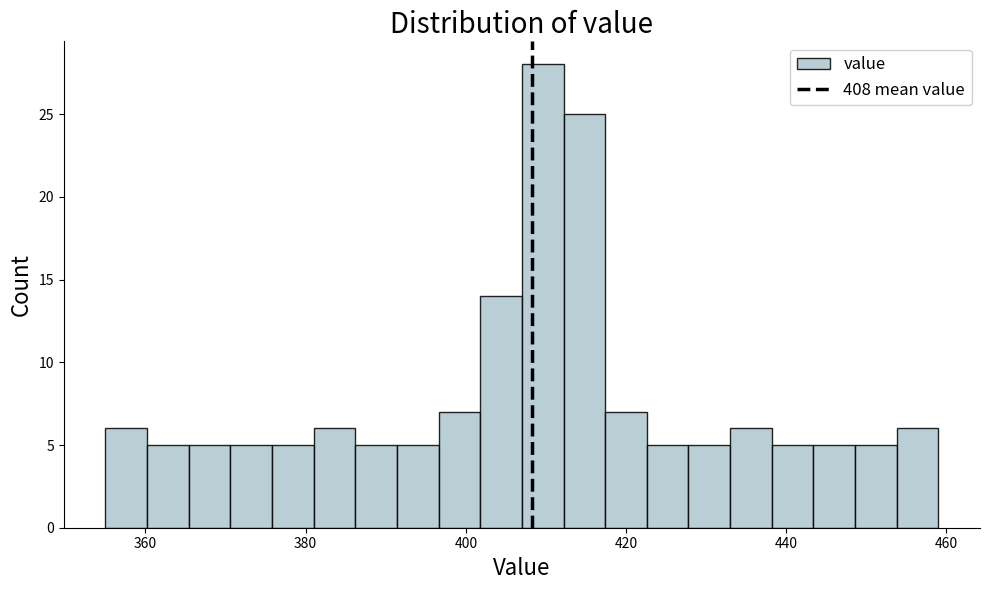

Read against the x-axis, roughly where is the centre of the tallest bar?

410